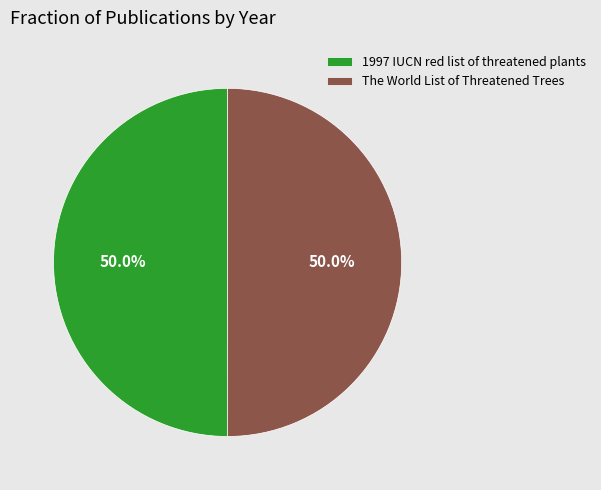

Combined, do 1997 IUCN red list of threatened plants and The World List of Threatened Trees account for over 50%?

Yes